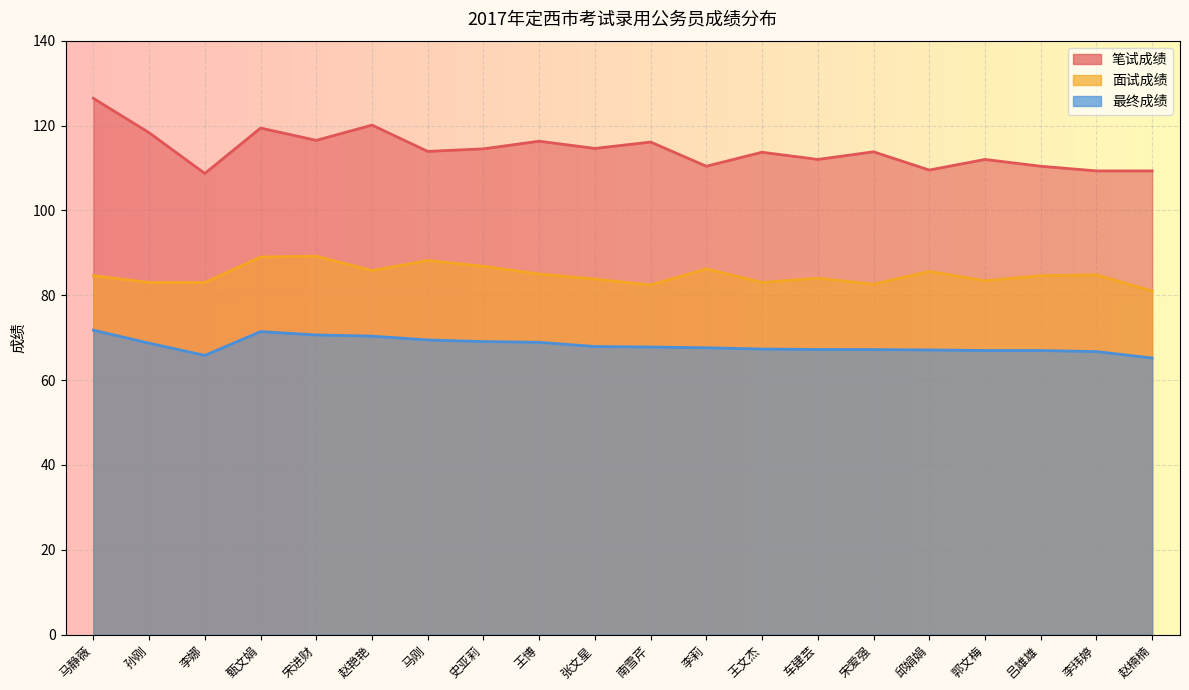

Where does the 面试成绩 series first go above 84?

马静薇